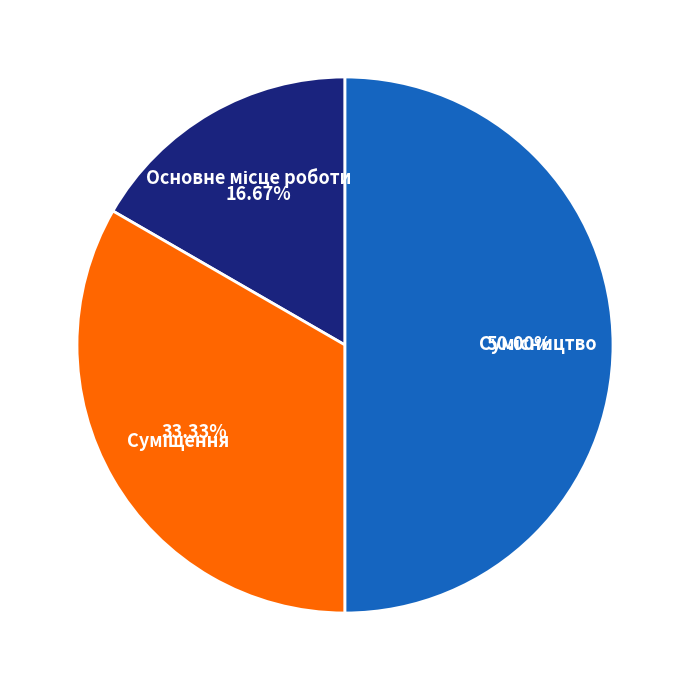

Count the number of slices in the pie.

3